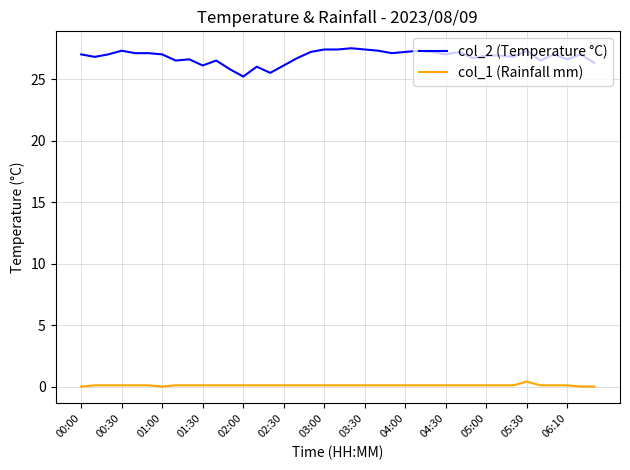

True or false: col_1 (Rainfall mm) and col_2 (Temperature °C) cross at least once.

False